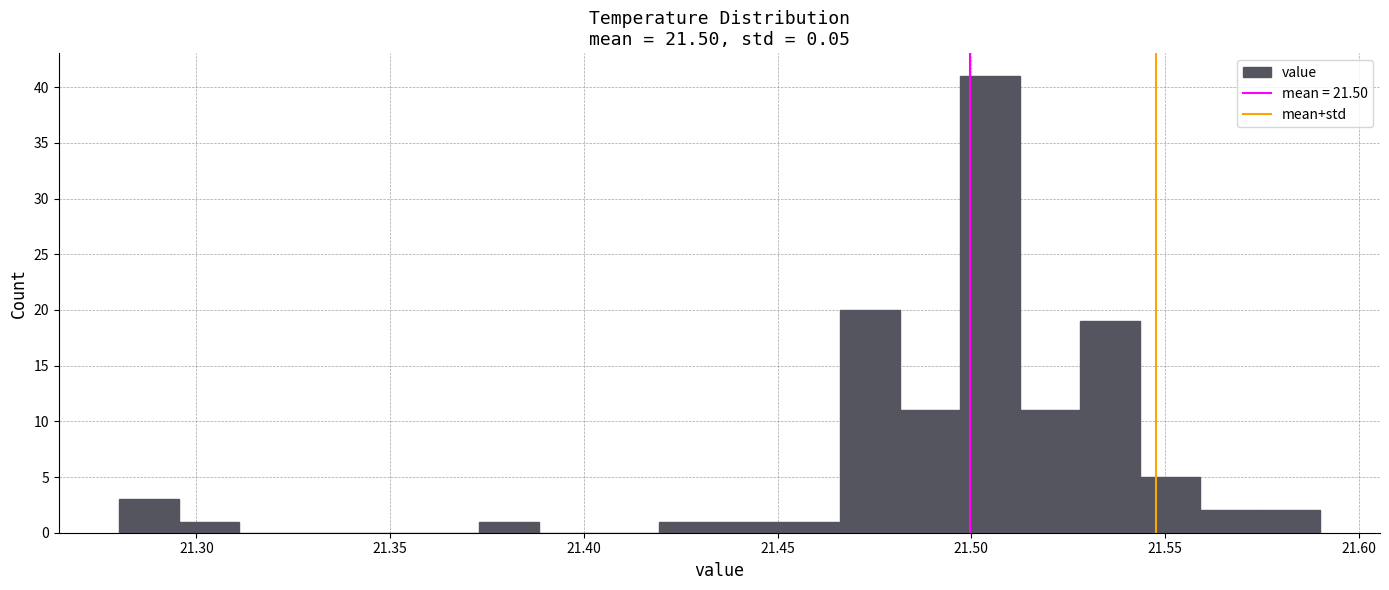

Read against the x-axis, roughly where is the centre of the tallest bar?

21.505